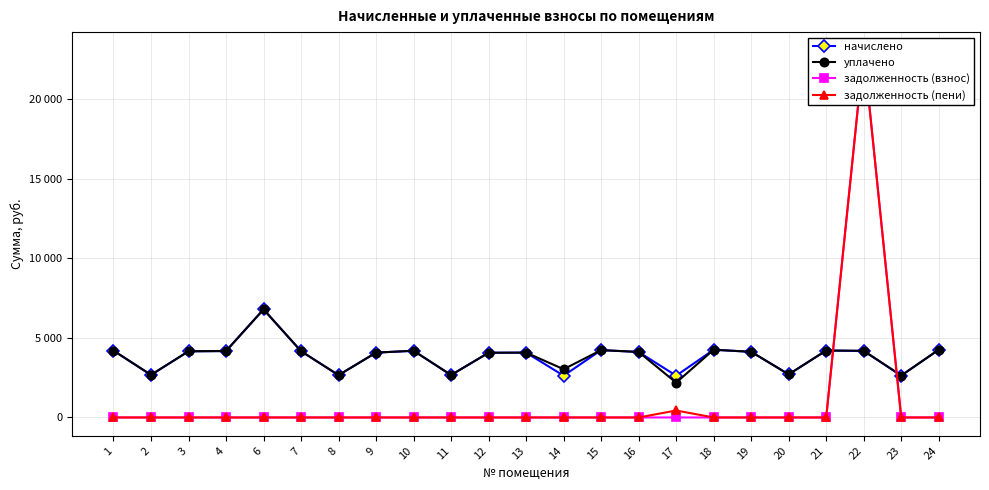

Is it true that начислено equals 2184.5 at 9?

False